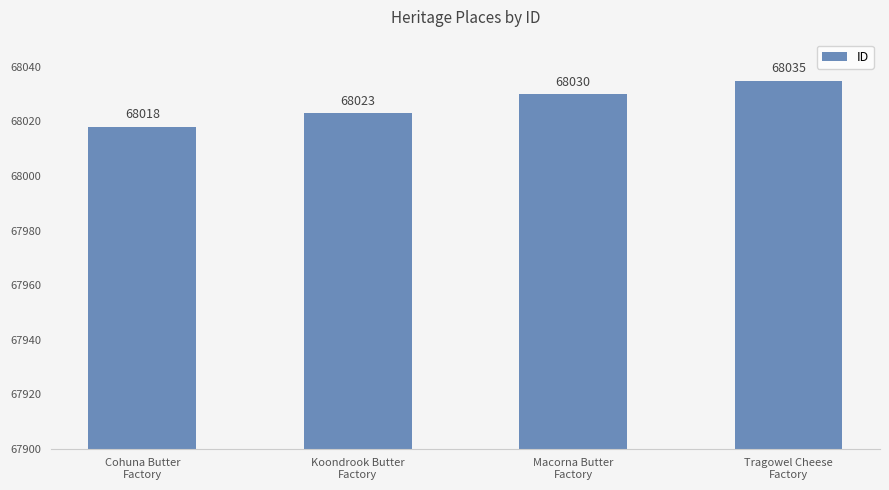

What position from the right is Macorna Butter
Factory?

2